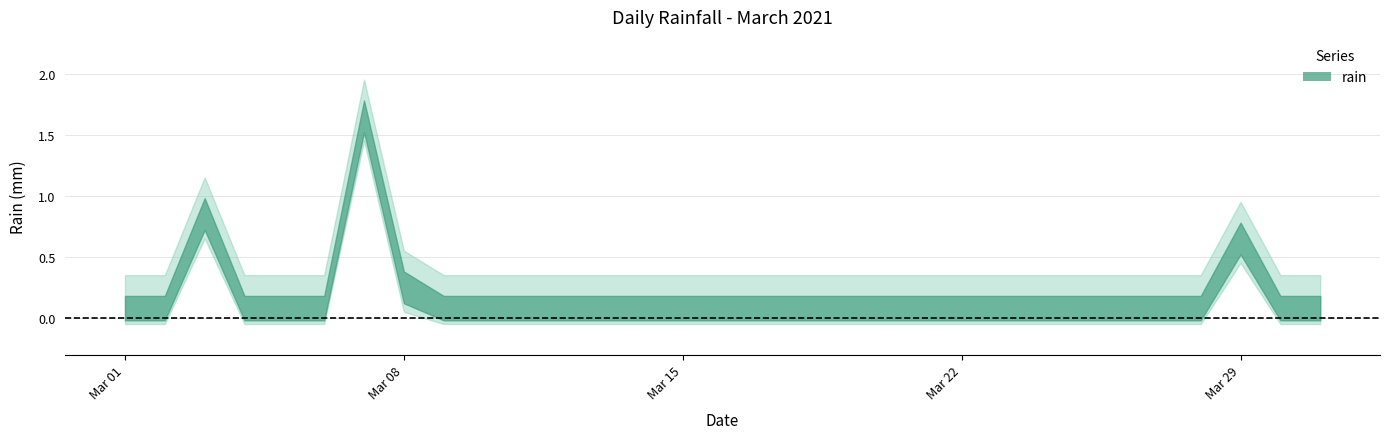

How many lines are shown in the chart?

1